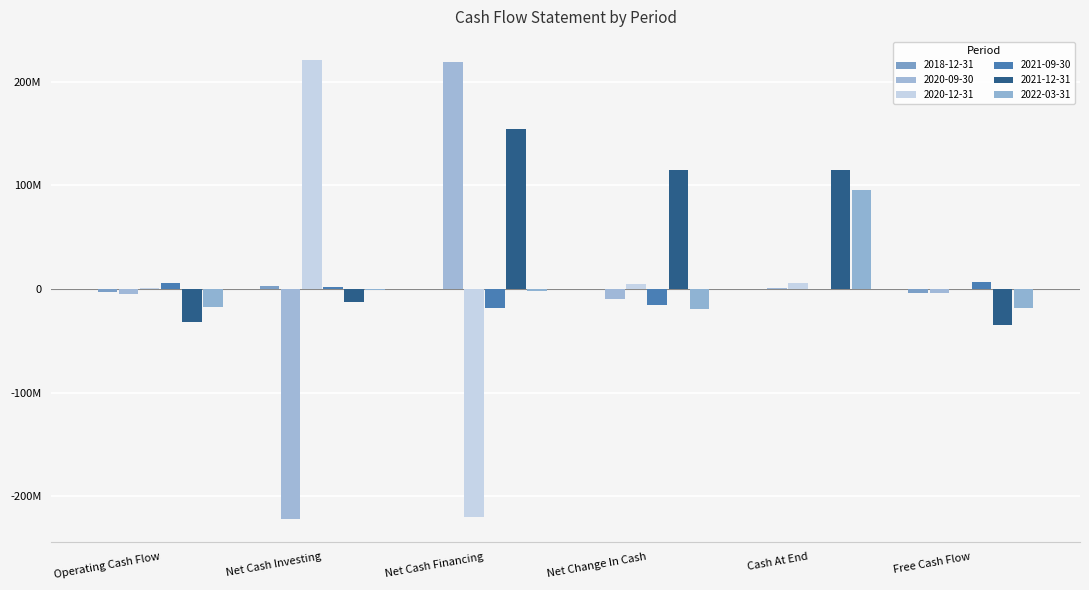

What is the maximum value shown in the chart?

221155879